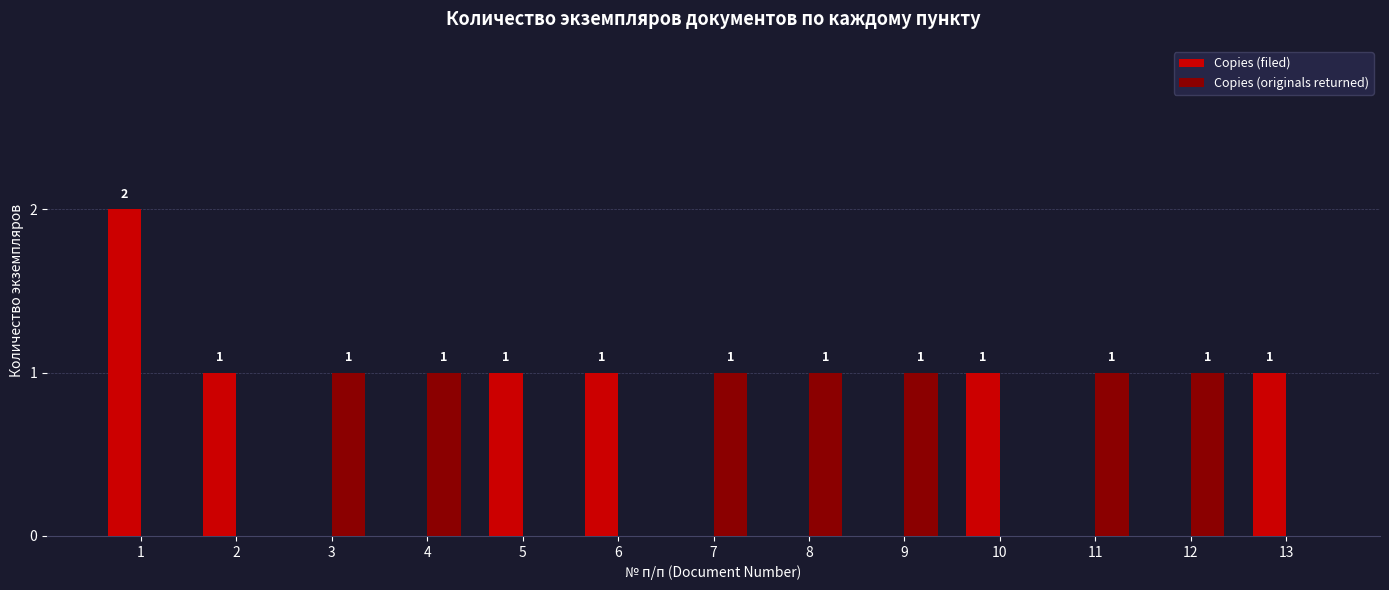

What is the sum of all Copies (originals returned) values?

7